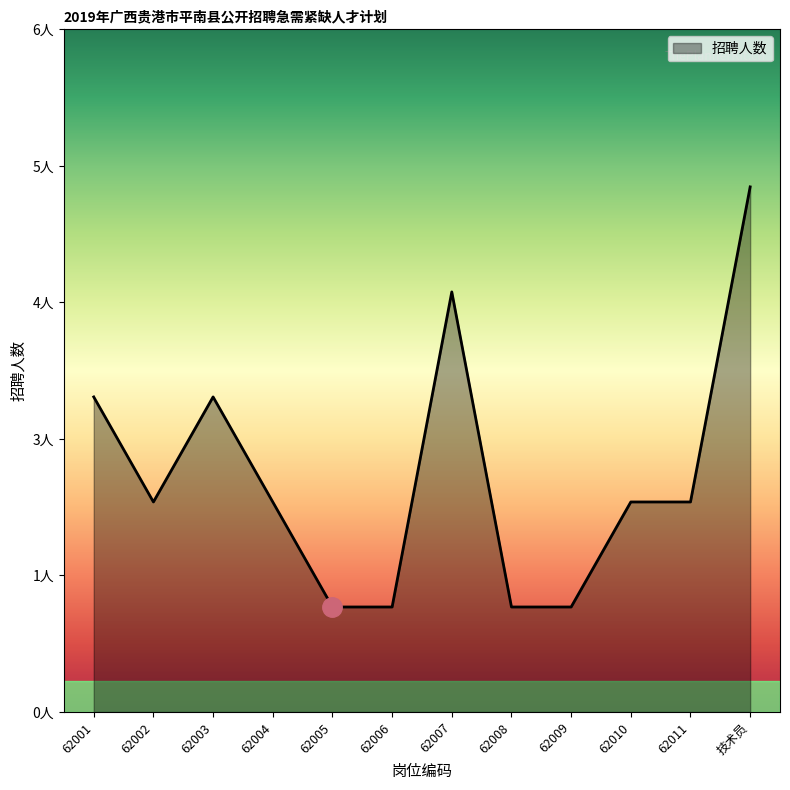

Does the chart display data point markers on the line(s)?

No